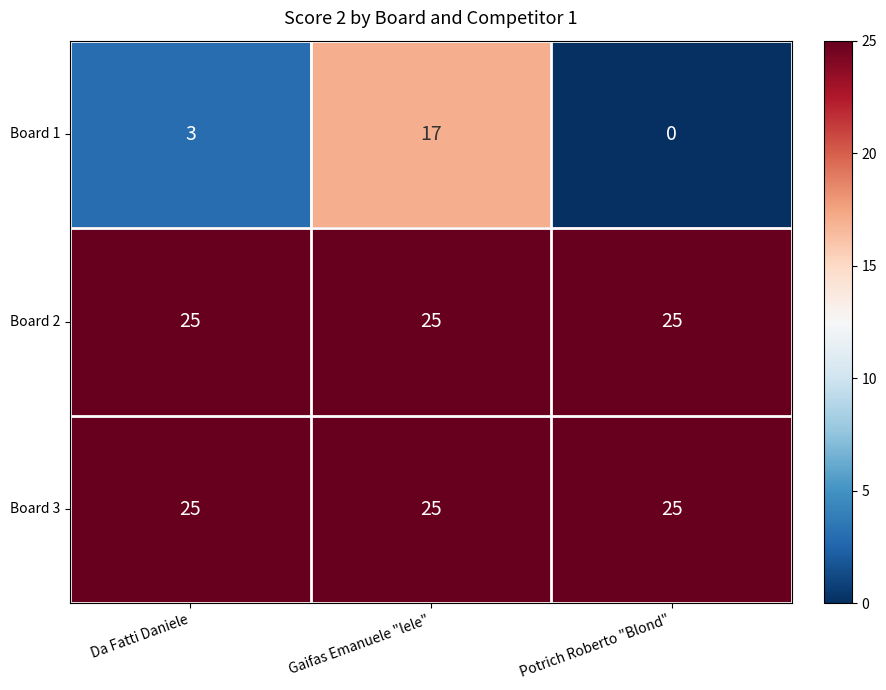

Is it true that Board 1 equals -6 at Potrich Roberto "Blond"?

False